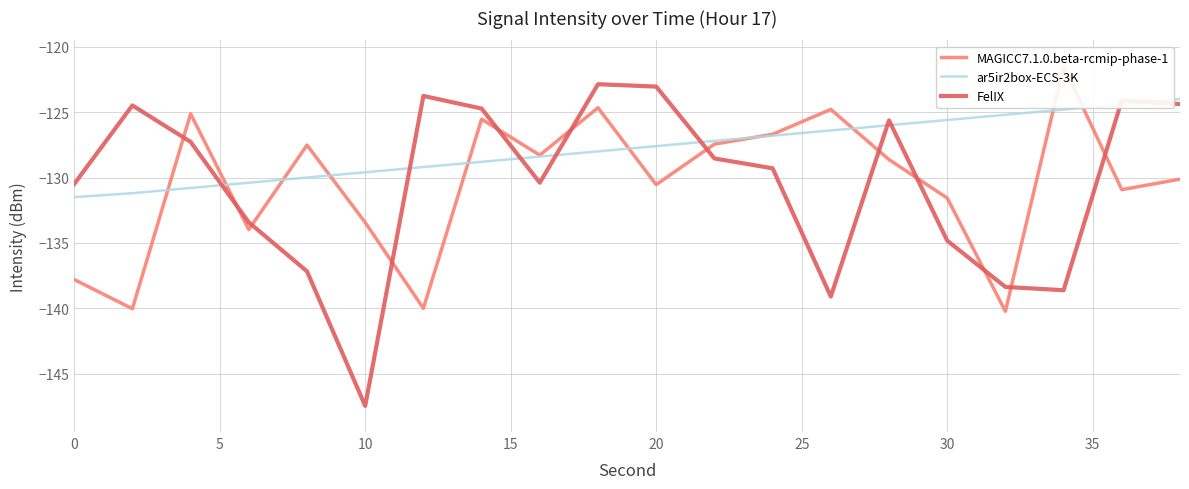

True or false: FelIX has a value of -232.3 at 0.

False